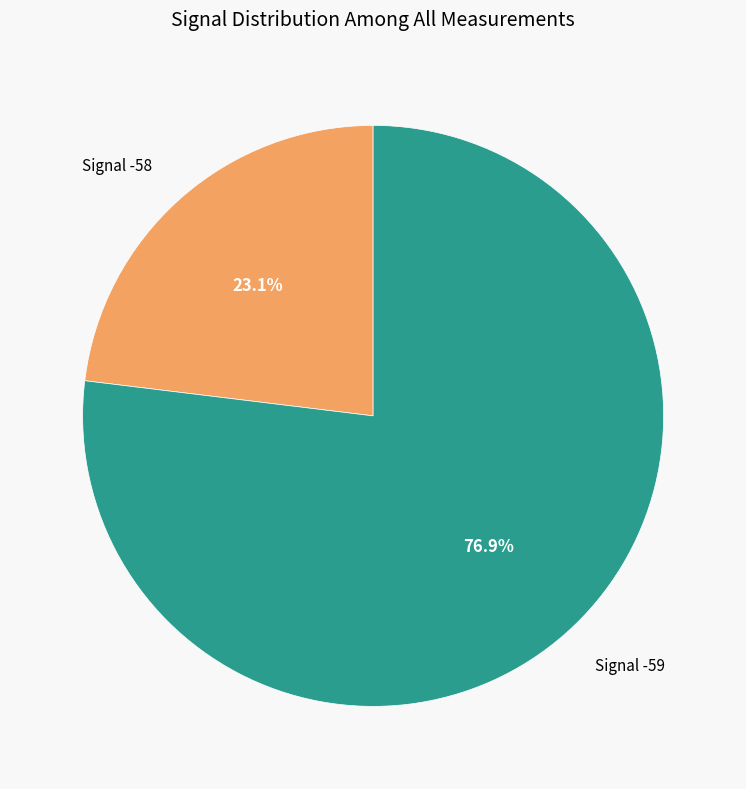

Which category accounts for the majority?

Signal -59